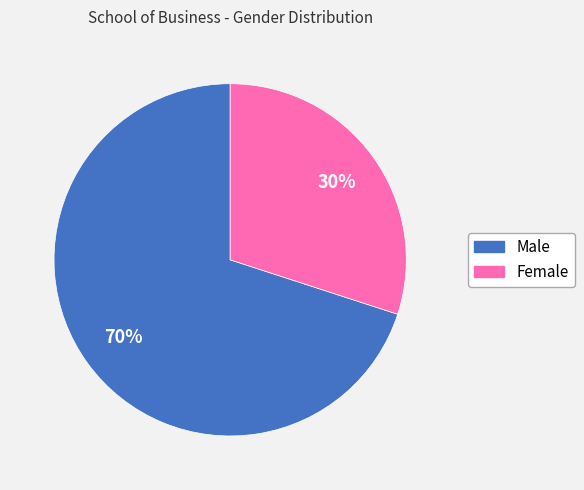

To the nearest percent, what is the difference between the Female and Male slice percentages?

40%